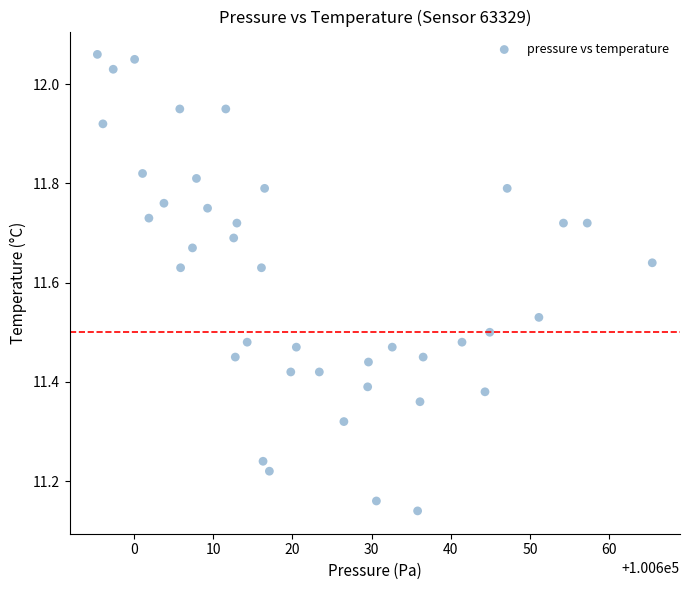

What is the range of X values (max minus min)?

70.0